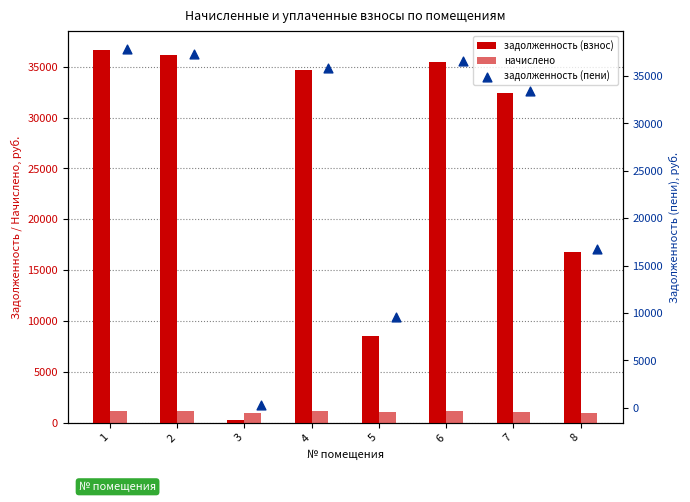

At which category is the sum across all series the highest?

1